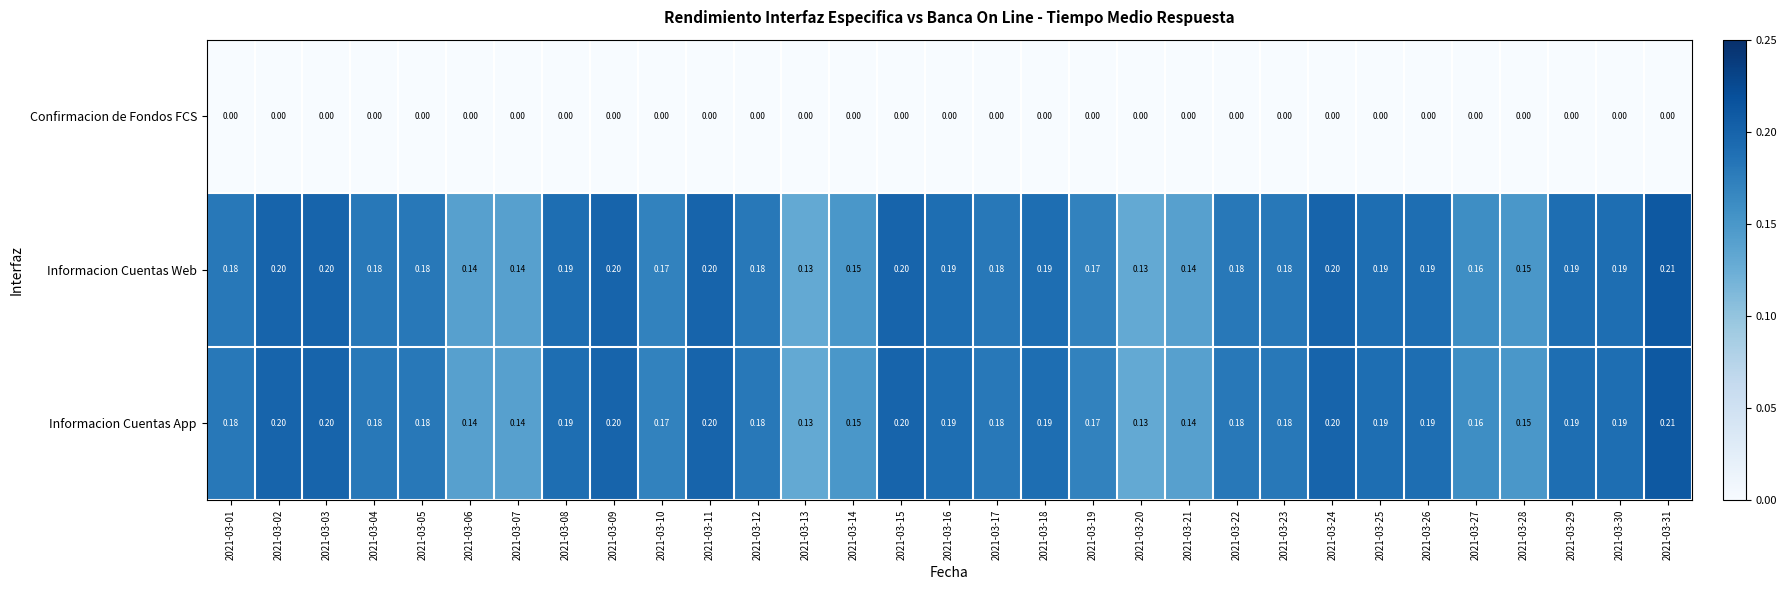

Is the value of Informacion Cuentas Web at 2021-03-01 greater than the value of Confirmacion de Fondos FCS at 2021-03-06?

Yes